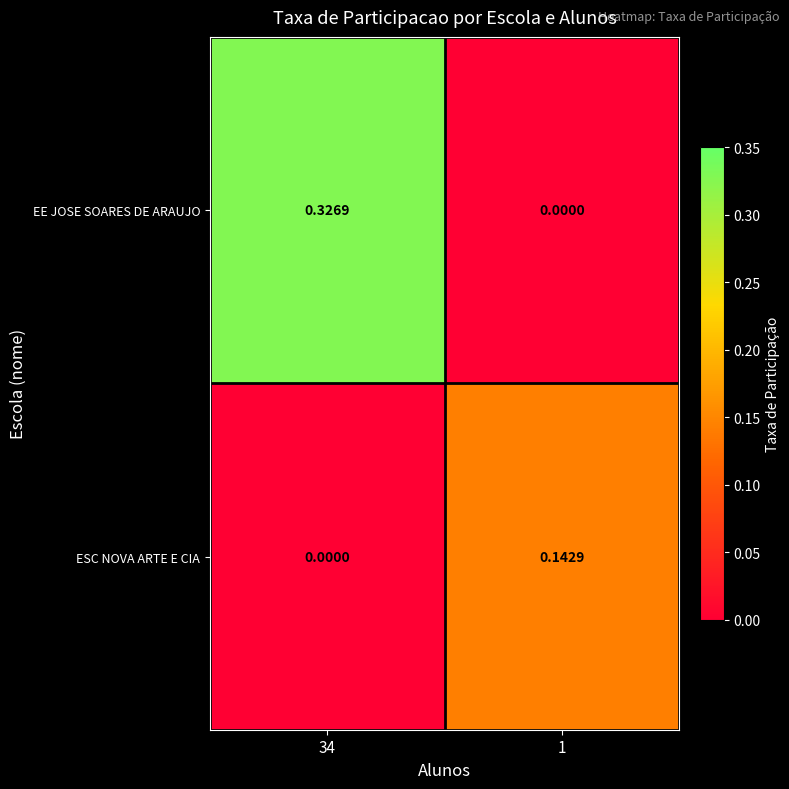

At how many categories does at least one series exceed 0?

2